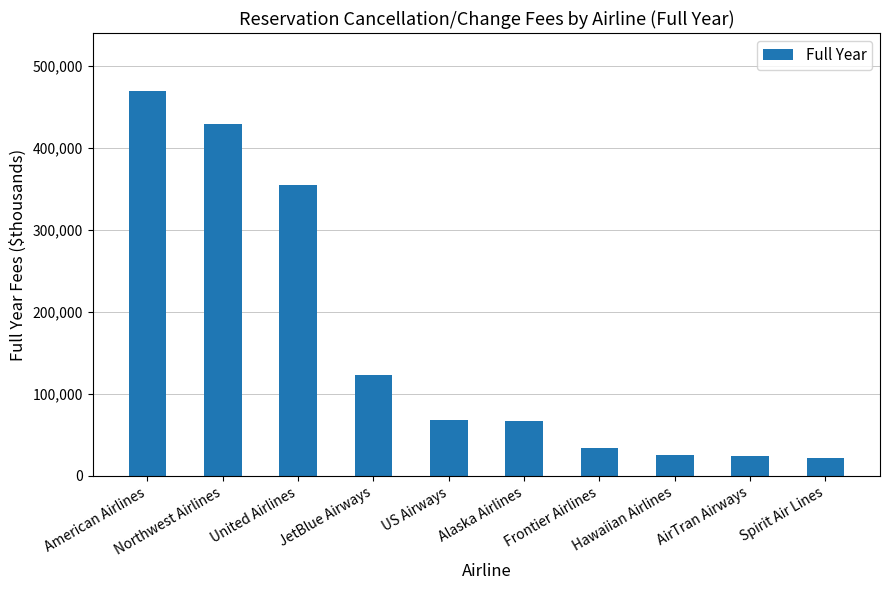

What position from the left is American Airlines?

1